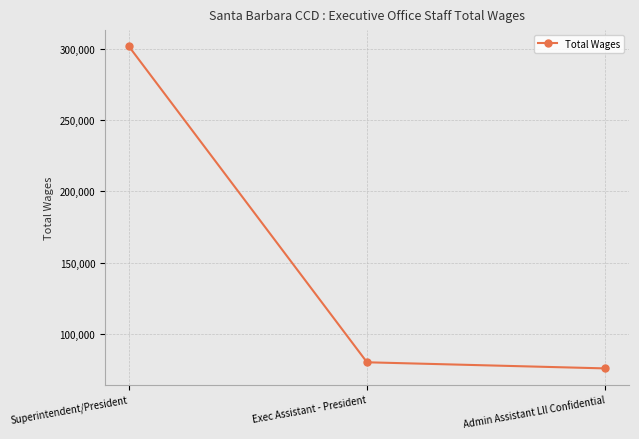

How many lines are shown in the chart?

1